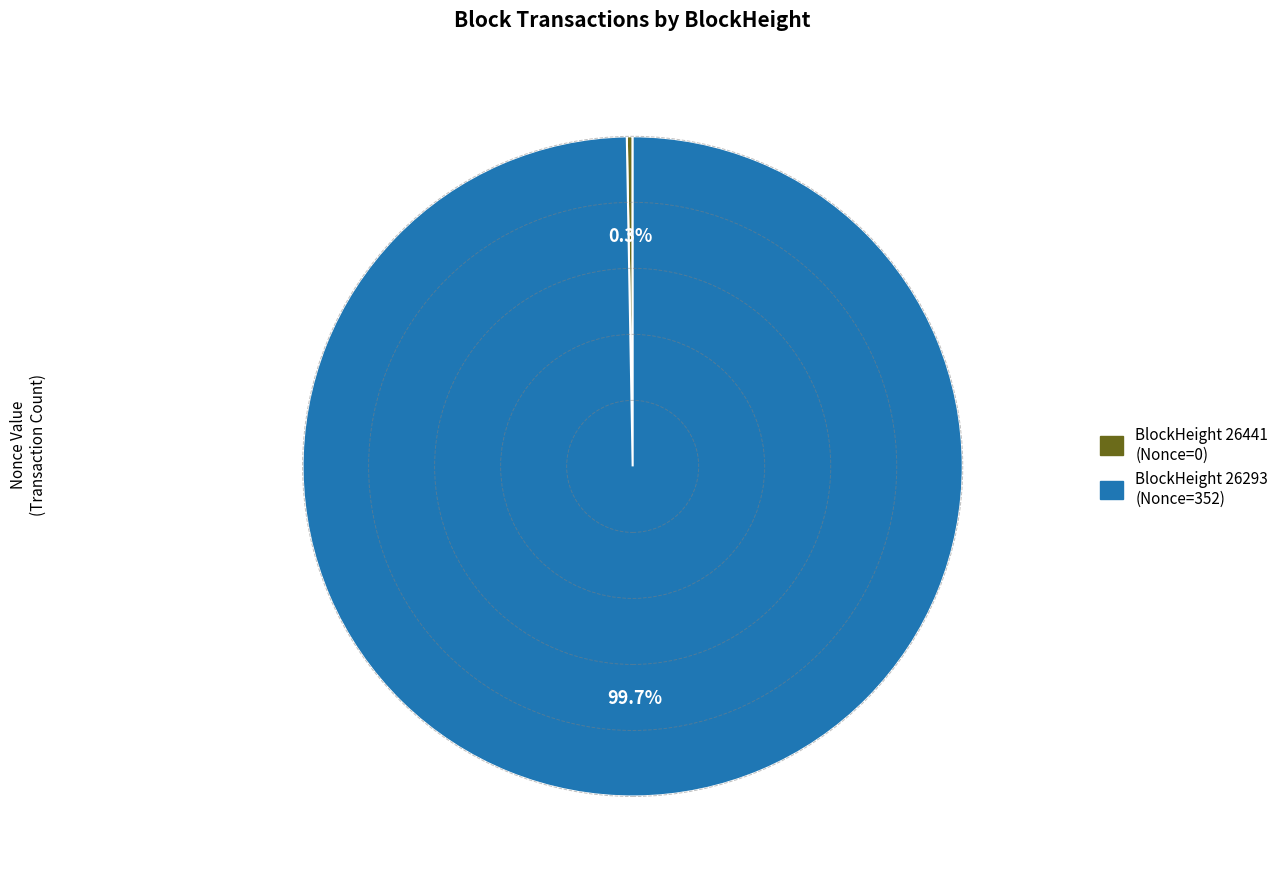

Is there any slice that represents more than half of the pie?

Yes